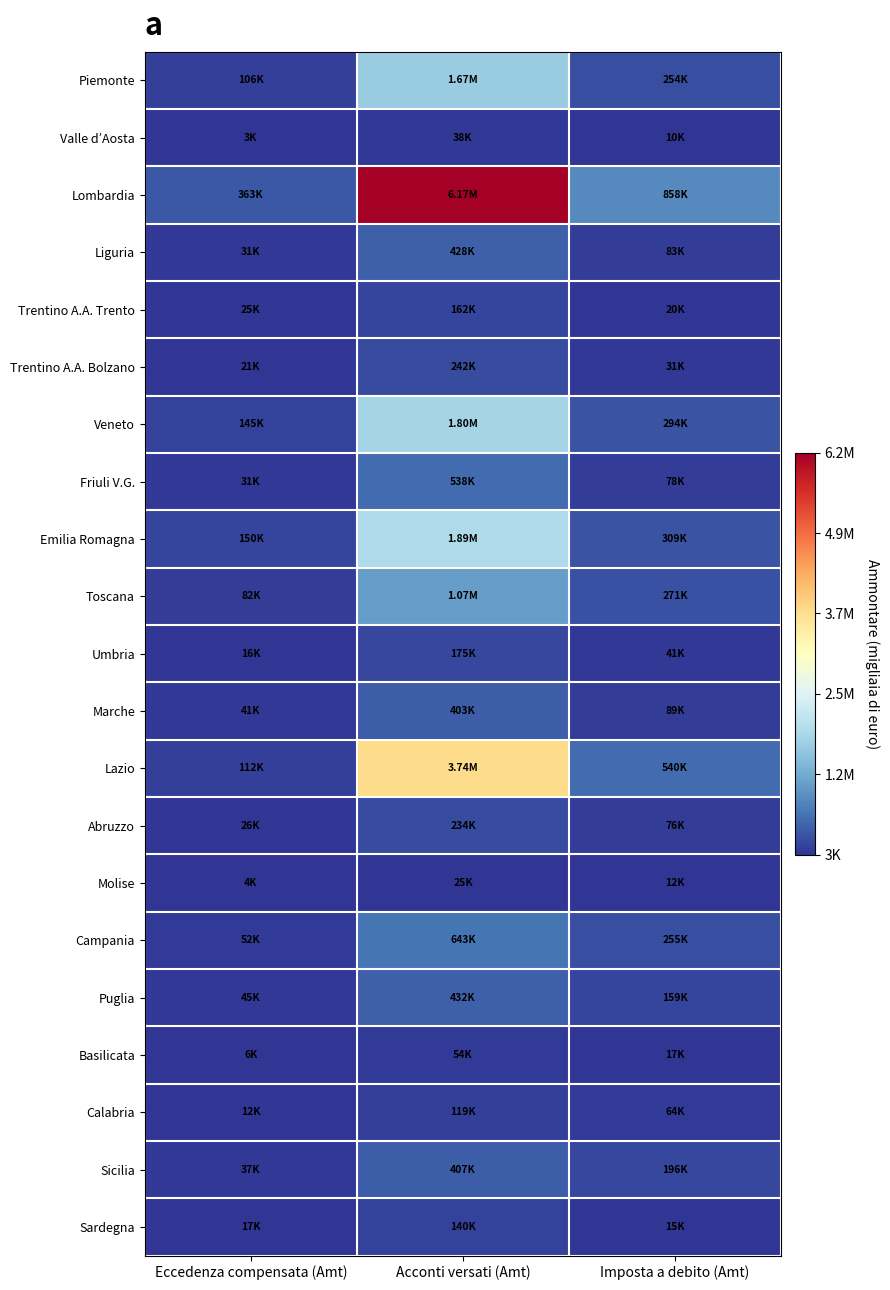

Reading right to left, list all the values displayed in this chart.

Piemonte: Imposta a debito (Amt)=0.0	Acconti versati (Amt)=0.3	Eccedenza compensata (Amt)=0.0
Valle d’Aosta: Imposta a debito (Amt)=0.0	Acconti versati (Amt)=0.0	Eccedenza compensata (Amt)=0.0
Lombardia: Imposta a debito (Amt)=0.1	Acconti versati (Amt)=1.0	Eccedenza compensata (Amt)=0.1
Liguria: Imposta a debito (Amt)=0.0	Acconti versati (Amt)=0.1	Eccedenza compensata (Amt)=0.0
Trentino A.A. Trento: Imposta a debito (Amt)=0.0	Acconti versati (Amt)=0.0	Eccedenza compensata (Amt)=0.0
Trentino A.A. Bolzano: Imposta a debito (Amt)=0.0	Acconti versati (Amt)=0.0	Eccedenza compensata (Amt)=0.0
Veneto: Imposta a debito (Amt)=0.0	Acconti versati (Amt)=0.3	Eccedenza compensata (Amt)=0.0
Friuli V.G.: Imposta a debito (Amt)=0.0	Acconti versati (Amt)=0.1	Eccedenza compensata (Amt)=0.0
Emilia Romagna: Imposta a debito (Amt)=0.0	Acconti versati (Amt)=0.3	Eccedenza compensata (Amt)=0.0
Toscana: Imposta a debito (Amt)=0.0	Acconti versati (Amt)=0.2	Eccedenza compensata (Amt)=0.0
Umbria: Imposta a debito (Amt)=0.0	Acconti versati (Amt)=0.0	Eccedenza compensata (Amt)=0.0
Marche: Imposta a debito (Amt)=0.0	Acconti versati (Amt)=0.1	Eccedenza compensata (Amt)=0.0
Lazio: Imposta a debito (Amt)=0.1	Acconti versati (Amt)=0.6	Eccedenza compensata (Amt)=0.0
Abruzzo: Imposta a debito (Amt)=0.0	Acconti versati (Amt)=0.0	Eccedenza compensata (Amt)=0.0
Molise: Imposta a debito (Amt)=0.0	Acconti versati (Amt)=0.0	Eccedenza compensata (Amt)=0.0
Campania: Imposta a debito (Amt)=0.0	Acconti versati (Amt)=0.1	Eccedenza compensata (Amt)=0.0
Puglia: Imposta a debito (Amt)=0.0	Acconti versati (Amt)=0.1	Eccedenza compensata (Amt)=0.0
Basilicata: Imposta a debito (Amt)=0.0	Acconti versati (Amt)=0.0	Eccedenza compensata (Amt)=0.0
Calabria: Imposta a debito (Amt)=0.0	Acconti versati (Amt)=0.0	Eccedenza compensata (Amt)=0.0
Sicilia: Imposta a debito (Amt)=0.0	Acconti versati (Amt)=0.1	Eccedenza compensata (Amt)=0.0
Sardegna: Imposta a debito (Amt)=0.0	Acconti versati (Amt)=0.0	Eccedenza compensata (Amt)=0.0